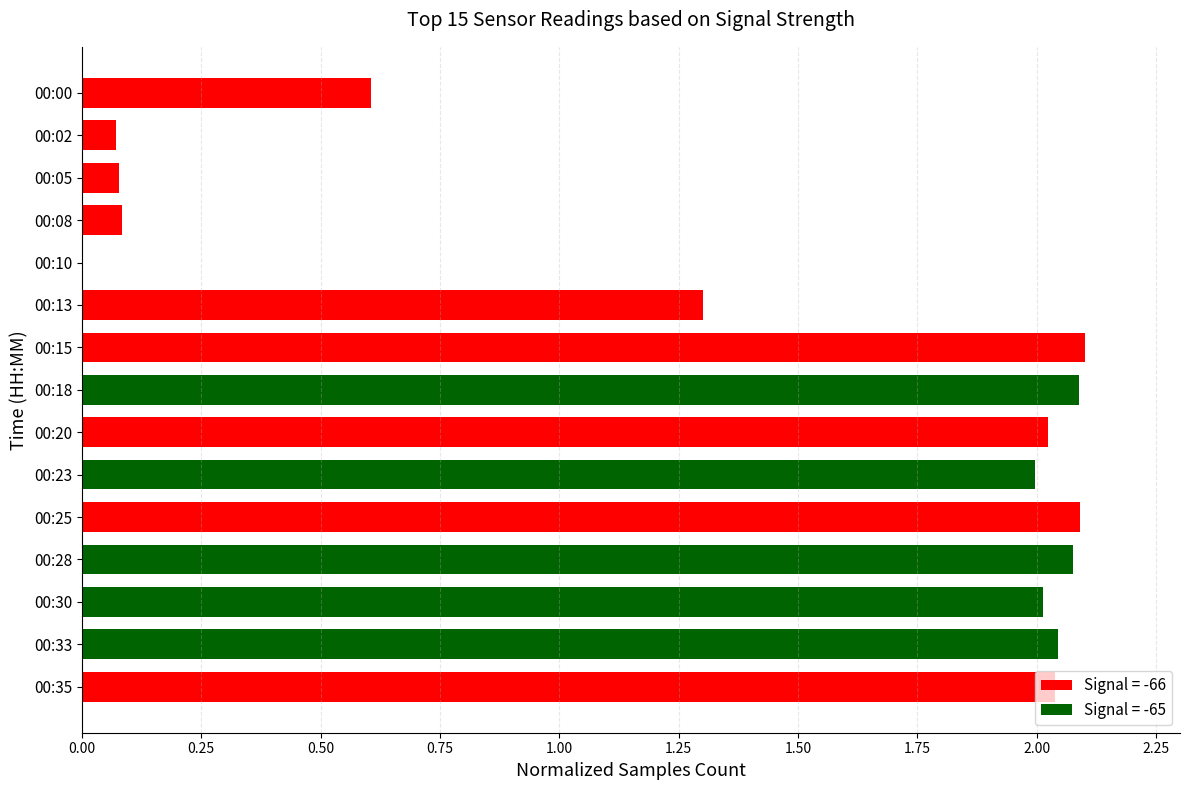

Is it true that the value at 00:33 is 1.1?

False